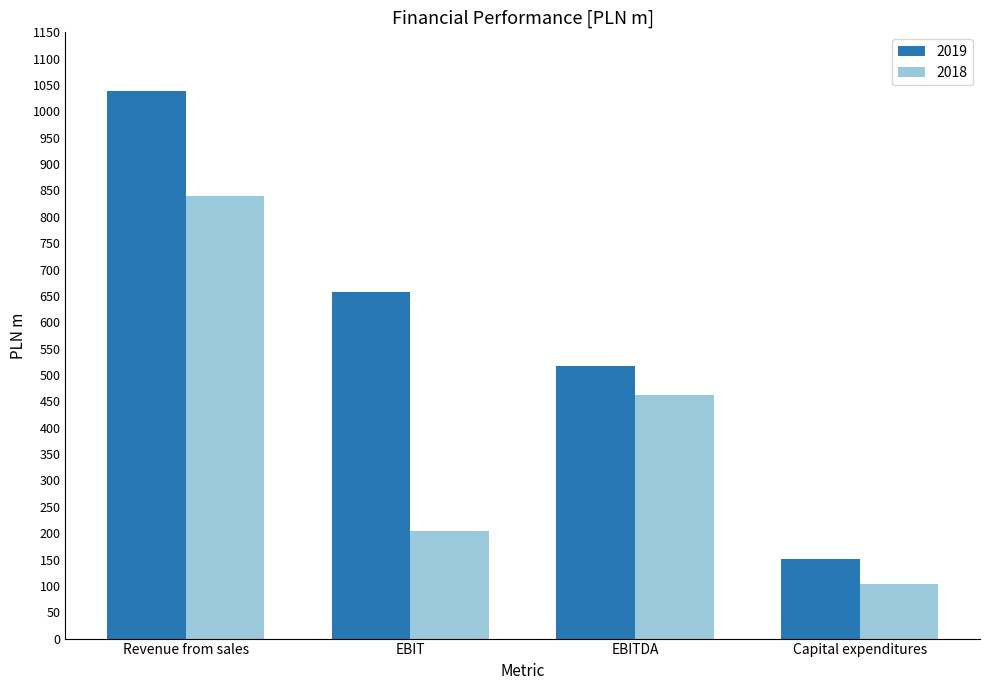

What is the minimum value shown in the chart?

103